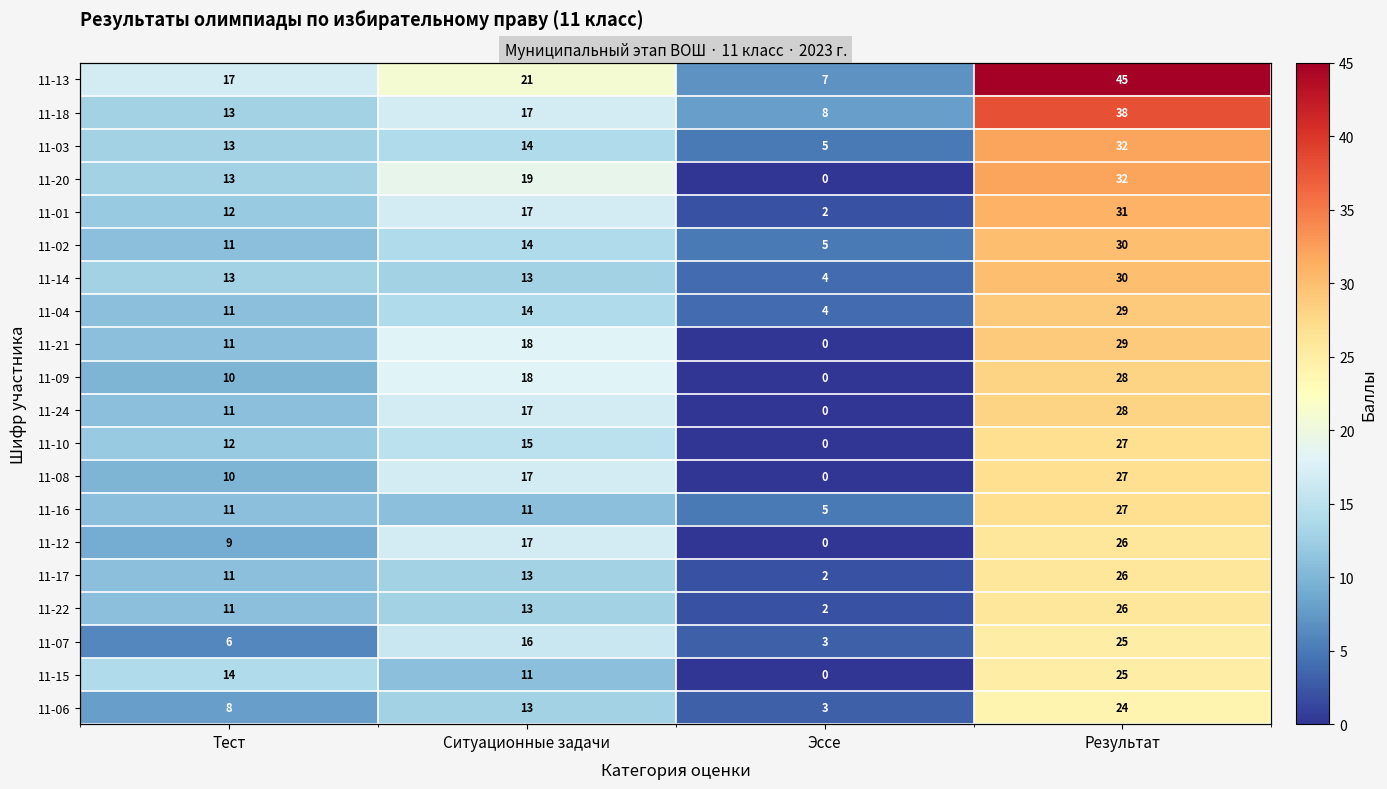

What is the maximum value shown in the chart?

45